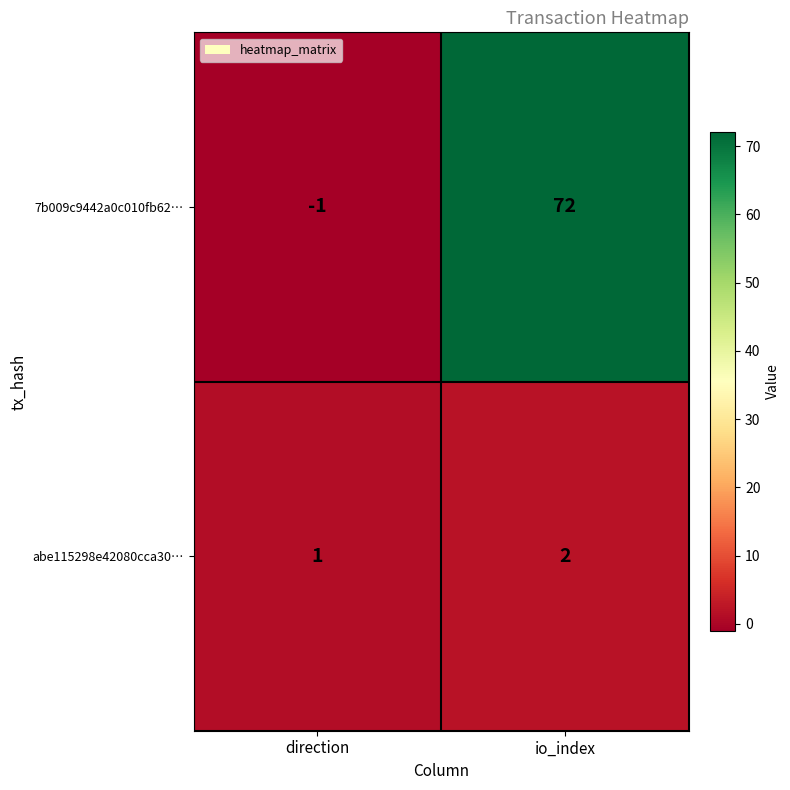

List the series in order of their peak value, highest first.

7b009c9442a0c010fb62…, abe115298e42080cca30…